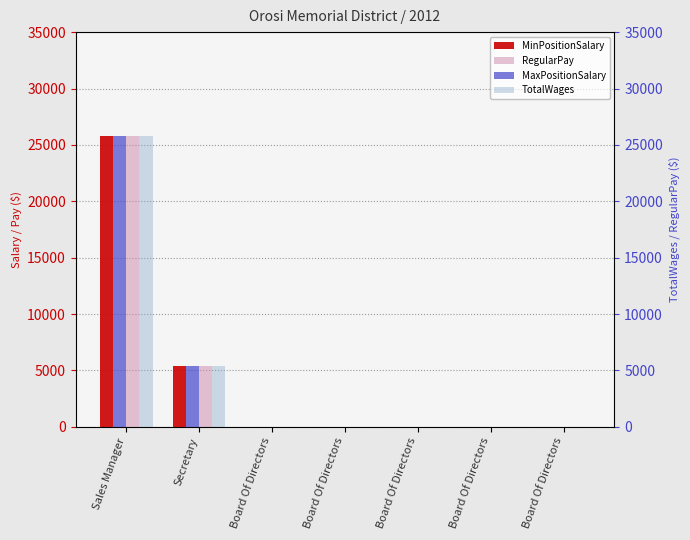

Which series has the largest total across all categories?

MinPositionSalary